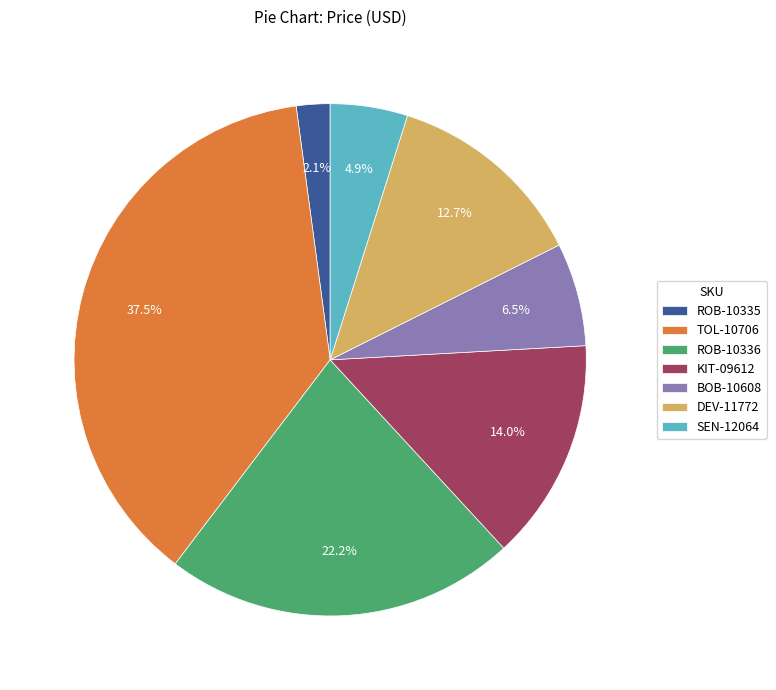

The ROB-10335 slice represents 13% of the pie. True or false?

False